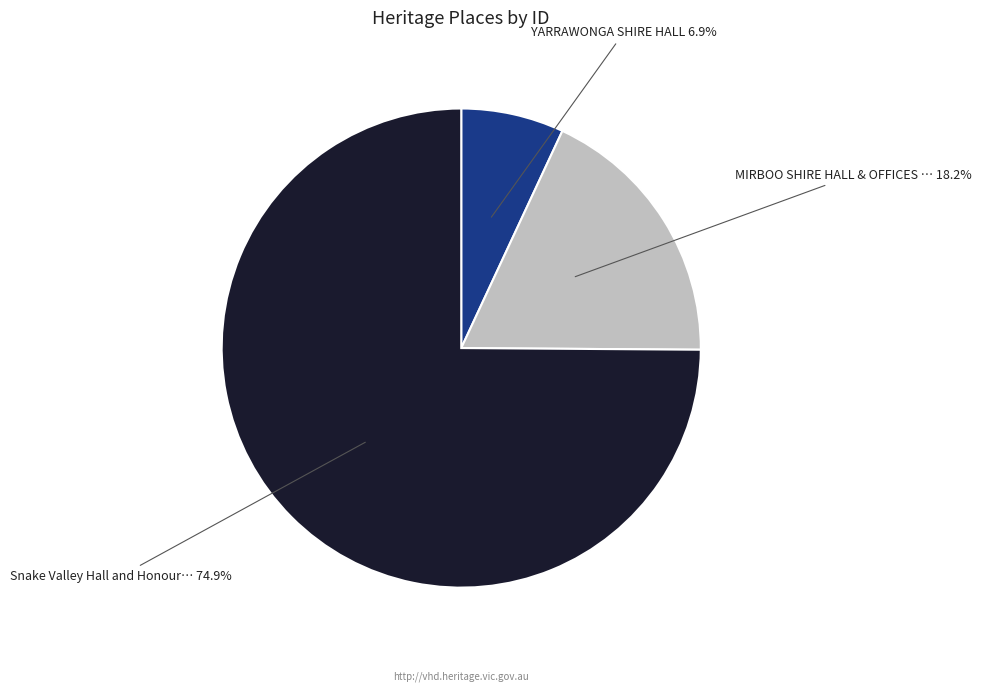

How many segments does this pie chart have?

3